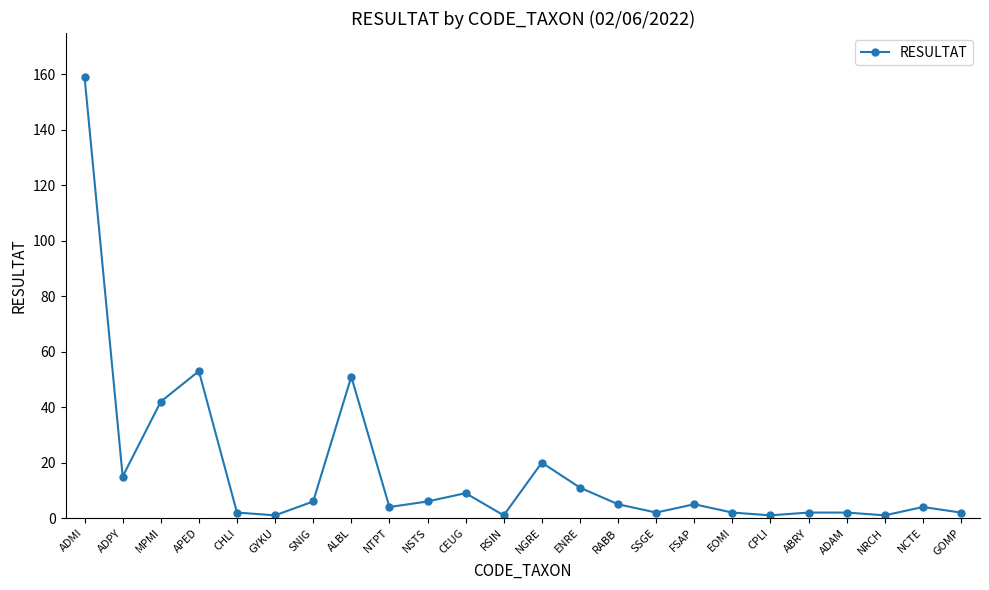

Reading left to right, transcribe all the data shown in this chart.

ADMI=159	ADPY=15	MPMI=42	APED=53	CHLI=2	GYKU=1	SNIG=6	ALBL=51	NTPT=4	NSTS=6	CEUG=9	RSIN=1	NGRE=20	ENRE=11	RABB=5	SSGE=2	FSAP=5	EOMI=2	CPLI=1	ABRY=2	ADAM=2	NRCH=1	NCTE=4	GOMP=2